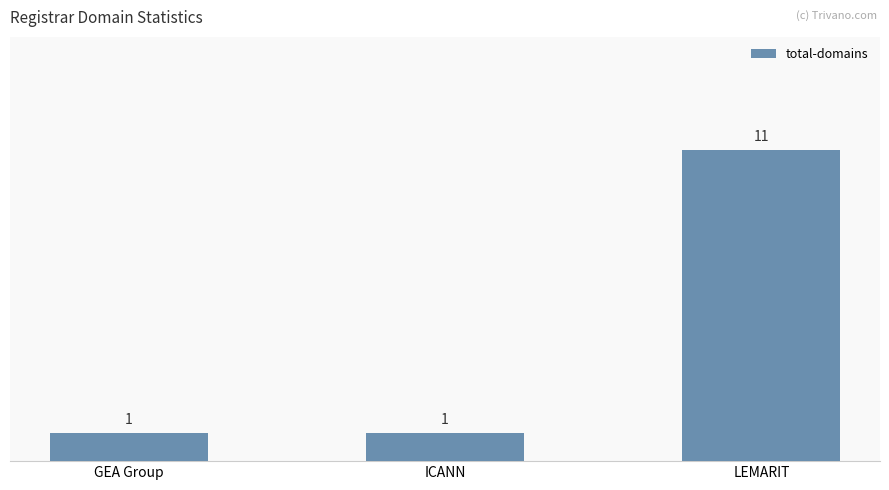

The chart shows a value of 1 at GEA Group. True or false?

True